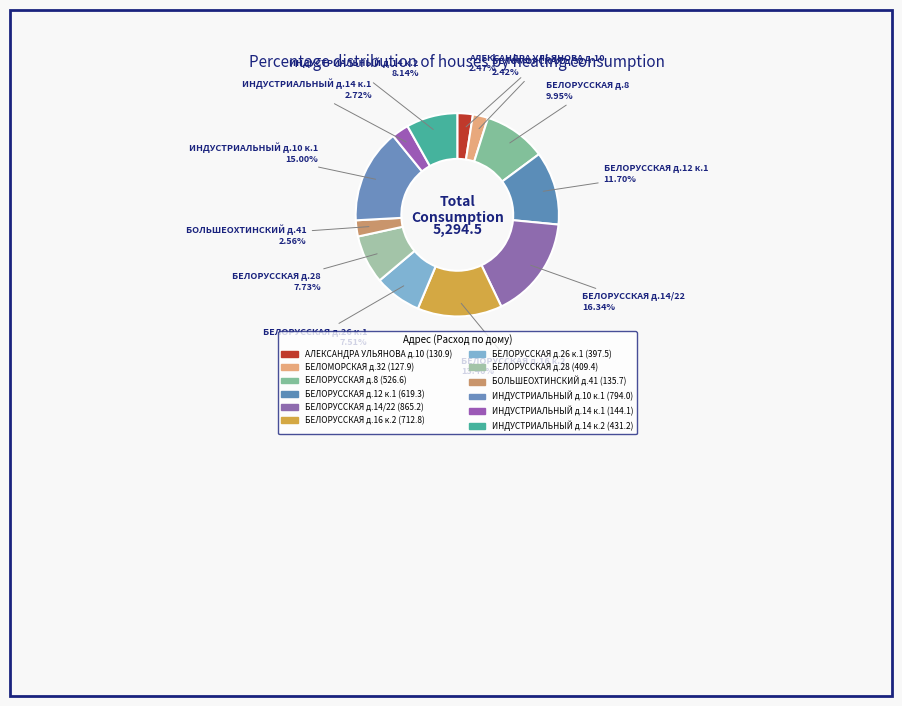

Is it true that БЕЛОРУССКАЯ д.8 is 10% of the pie?

True